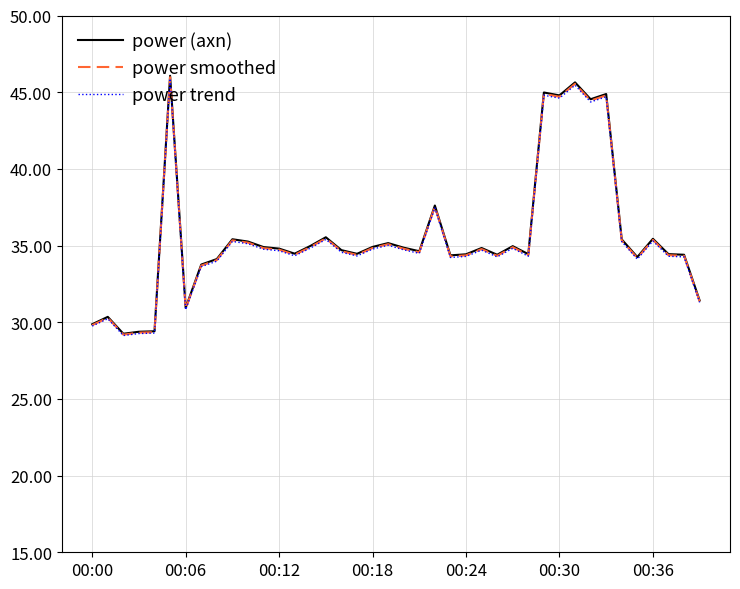

Count the number of data series in this chart.

3